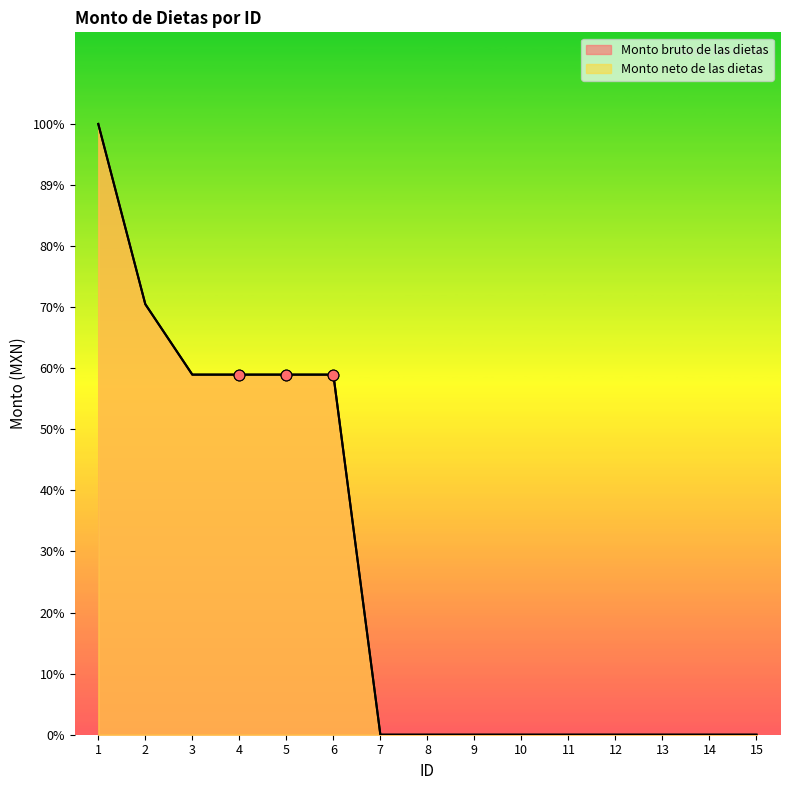

Which series has the largest Y range (max minus min)?

Monto bruto de las dietas